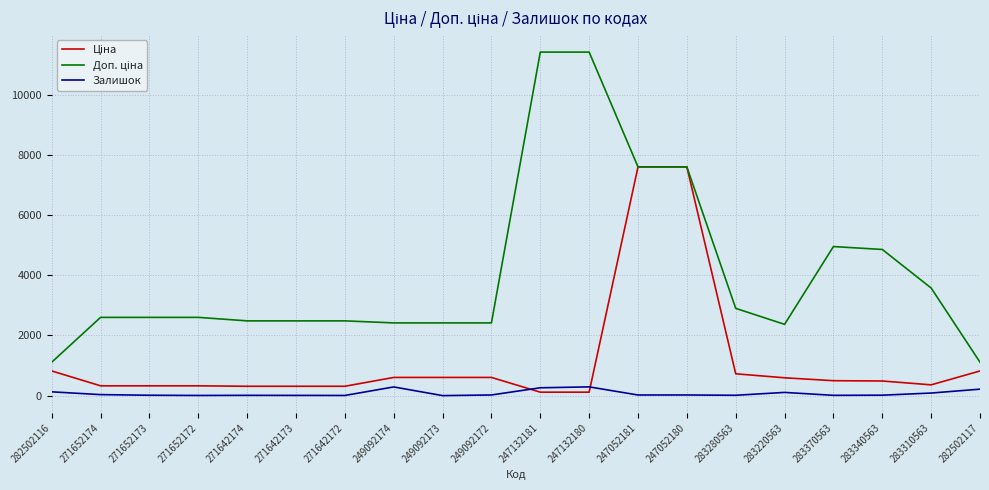

What is the maximum value for Залишок?

290.0